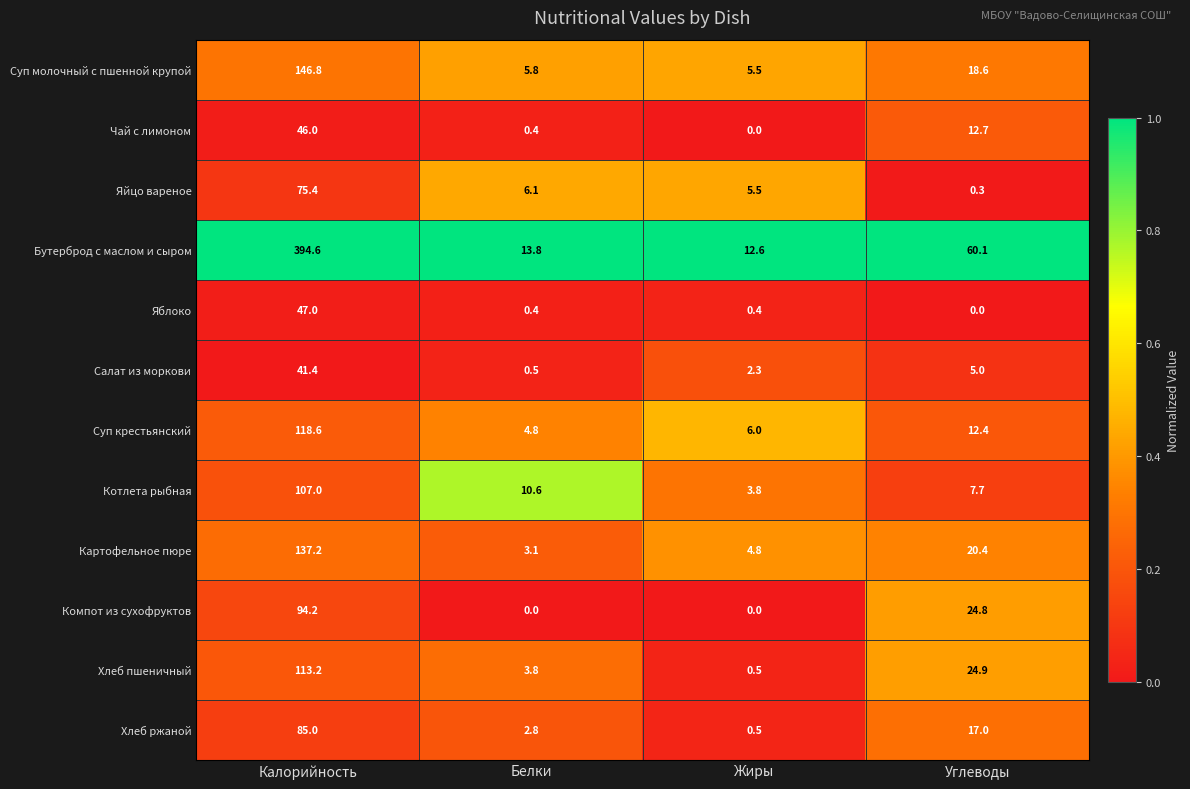

Between Калорийность and Жиры, which series saw the biggest shift?

Бутерброд с маслом и сыром